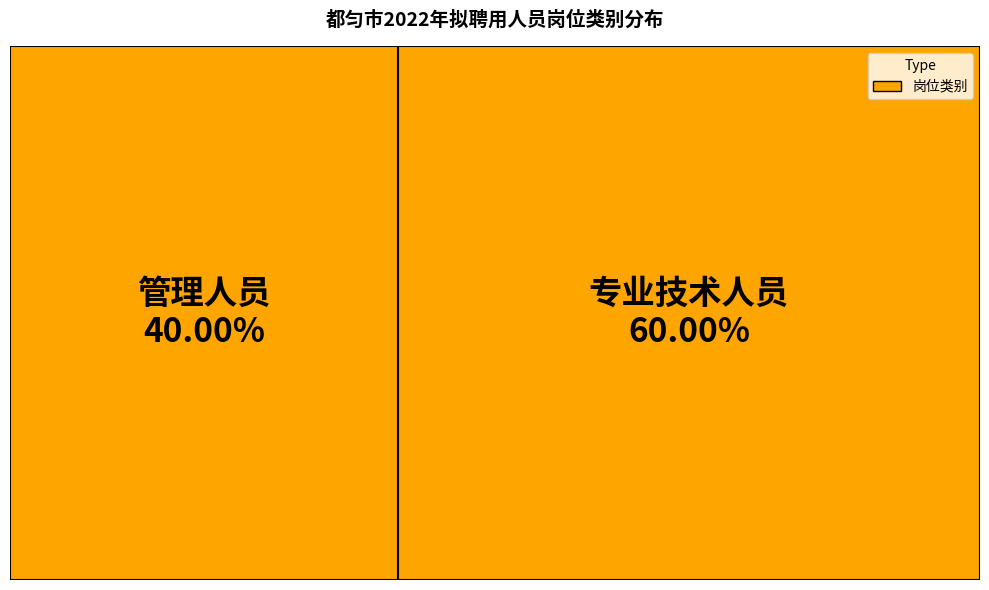

To the nearest percent, what percentage of the pie is 专业技术人员?

60%